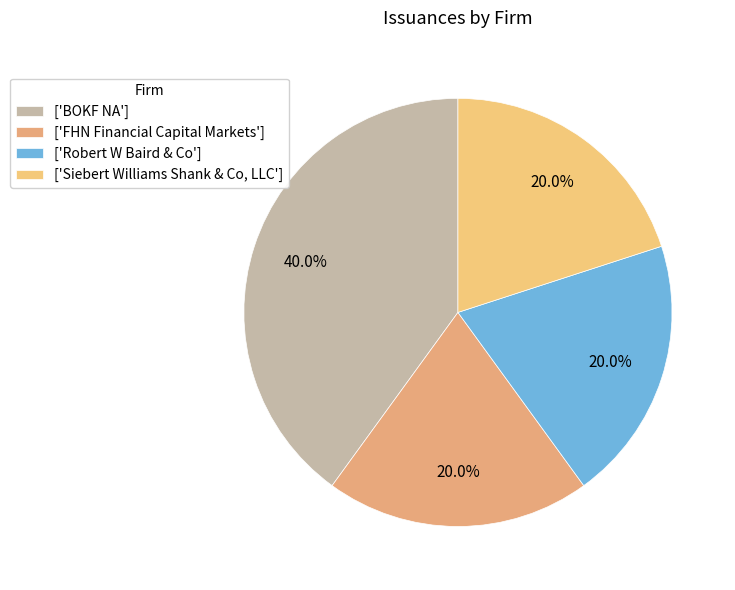

To the nearest percent, what is the average slice percentage?

25%